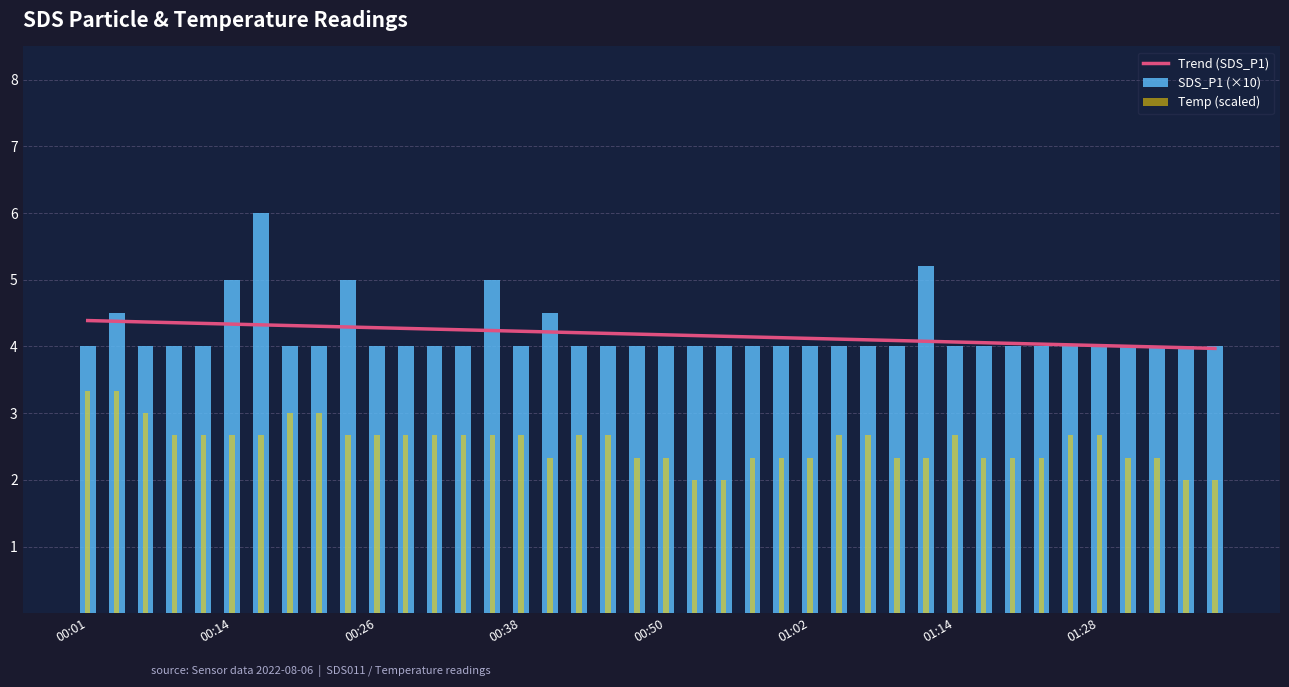

List the series in order of their peak value, highest first.

SDS_P1 (×10), Trend (SDS_P1), Temp (scaled)